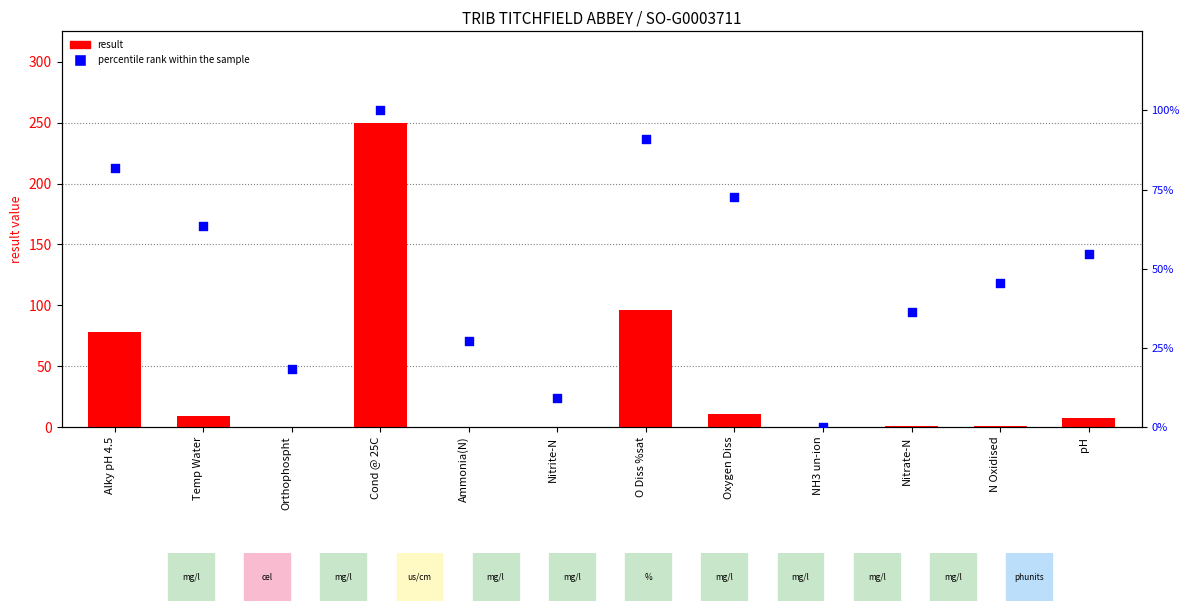

At which category is the sum across all series the highest?

Cond @ 25C